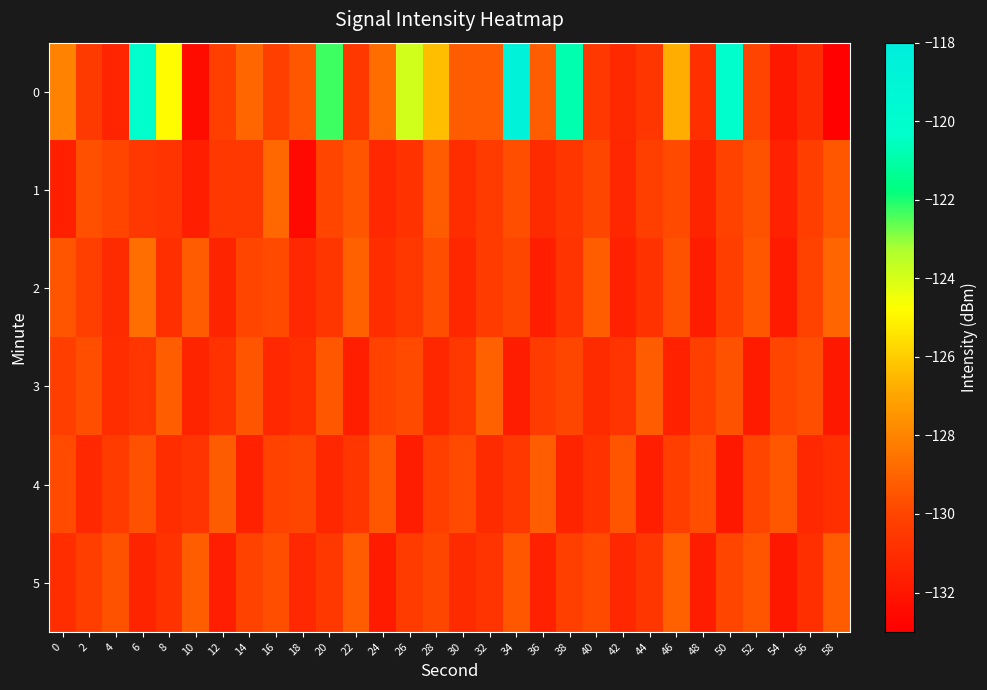

Reading left to right, extract all data points from this chart.

0: 0=-128.1	2=-130.4	4=-131.4	6=-120.2	8=-124.8	10=-132.4	12=-130.2	14=-129.0	16=-130.2	18=-129.4	20=-122.3	22=-130.5	24=-128.8	26=-123.9	28=-126.4	30=-129.3	32=-129.3	34=-118.6	36=-129.2	38=-120.8	40=-130.6	42=-131.1	44=-130.7	46=-126.7	48=-130.9	50=-120.2	52=-130.0	54=-131.9	56=-131.1	58=-132.9
1: 0=-131.6	2=-129.6	4=-130.0	6=-130.6	8=-130.7	10=-131.6	12=-130.5	14=-130.6	16=-128.9	18=-132.5	20=-130.0	22=-129.5	24=-131.2	26=-130.8	28=-129.3	30=-131.0	32=-130.4	34=-129.7	36=-131.1	38=-130.6	40=-129.9	42=-131.3	44=-130.2	46=-129.8	48=-131.4	50=-130.1	52=-129.6	54=-131.5	56=-130.3	58=-129.4
2: 0=-129.5	2=-130.2	4=-131.1	6=-128.7	8=-130.9	10=-129.3	12=-131.4	14=-130.0	16=-129.8	18=-131.2	20=-130.6	22=-129.1	24=-131.0	26=-130.5	28=-129.7	30=-131.3	32=-130.4	34=-129.9	36=-131.6	38=-130.7	40=-129.2	42=-131.5	44=-130.8	46=-129.6	48=-131.7	50=-130.3	52=-129.4	54=-131.8	56=-130.1	58=-129.0
3: 0=-130.3	2=-129.7	4=-131.0	6=-130.6	8=-129.2	10=-131.4	12=-130.8	14=-129.5	16=-131.2	18=-130.9	20=-129.4	22=-131.6	24=-130.1	26=-129.8	28=-131.3	30=-130.5	32=-129.1	34=-131.7	36=-130.4	38=-129.9	40=-131.1	42=-130.7	44=-129.3	46=-131.5	48=-130.2	50=-129.6	52=-131.8	54=-130.0	56=-129.7	58=-131.9
4: 0=-129.8	2=-131.2	4=-130.4	6=-129.6	8=-131.0	10=-130.7	12=-129.3	14=-131.5	16=-130.1	18=-129.9	20=-131.3	22=-130.6	24=-129.4	26=-131.7	28=-130.2	30=-129.8	32=-131.1	34=-130.5	36=-129.2	38=-131.4	40=-130.8	42=-129.5	44=-131.6	46=-130.3	48=-129.7	50=-131.9	52=-130.0	54=-129.4	56=-131.2	58=-130.9
5: 0=-131.0	2=-130.3	4=-129.6	6=-131.4	8=-130.8	10=-129.2	12=-131.6	14=-130.1	16=-129.7	18=-131.2	20=-130.5	22=-129.3	24=-131.8	26=-130.4	28=-129.9	30=-131.1	32=-130.7	34=-129.4	36=-131.5	38=-130.2	40=-129.8	42=-131.3	44=-130.6	46=-129.1	48=-131.7	50=-130.0	52=-129.5	54=-131.9	56=-130.9	58=-129.3